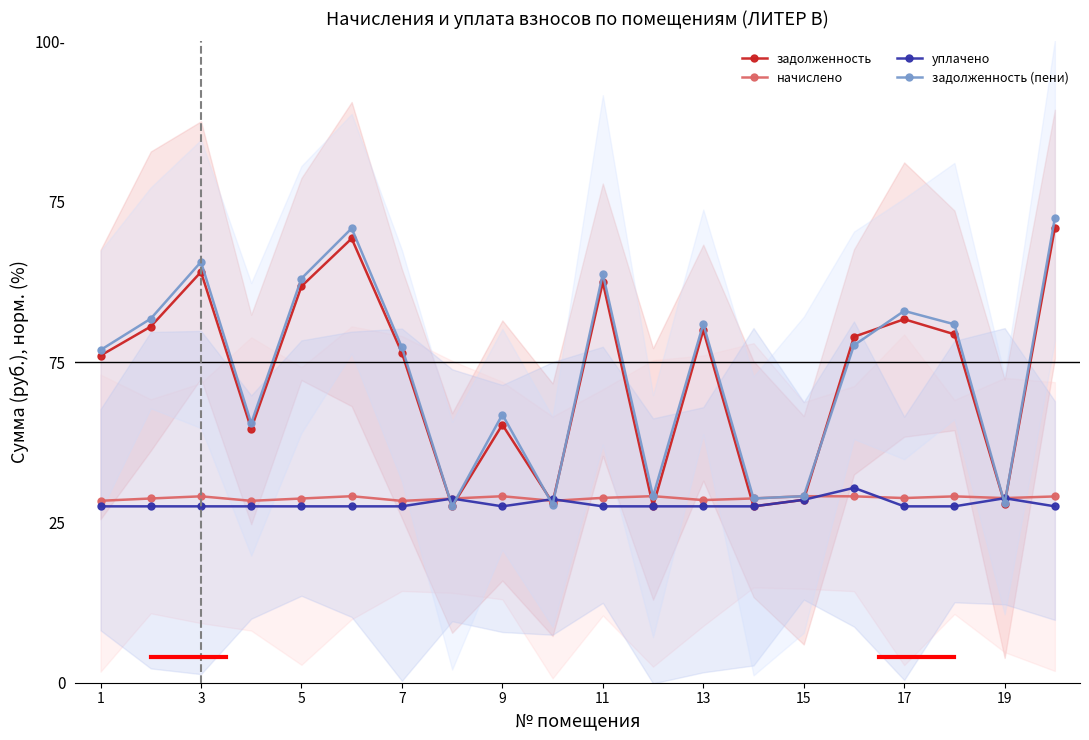

Which series has the widest spread of values?

задолженность (пени)